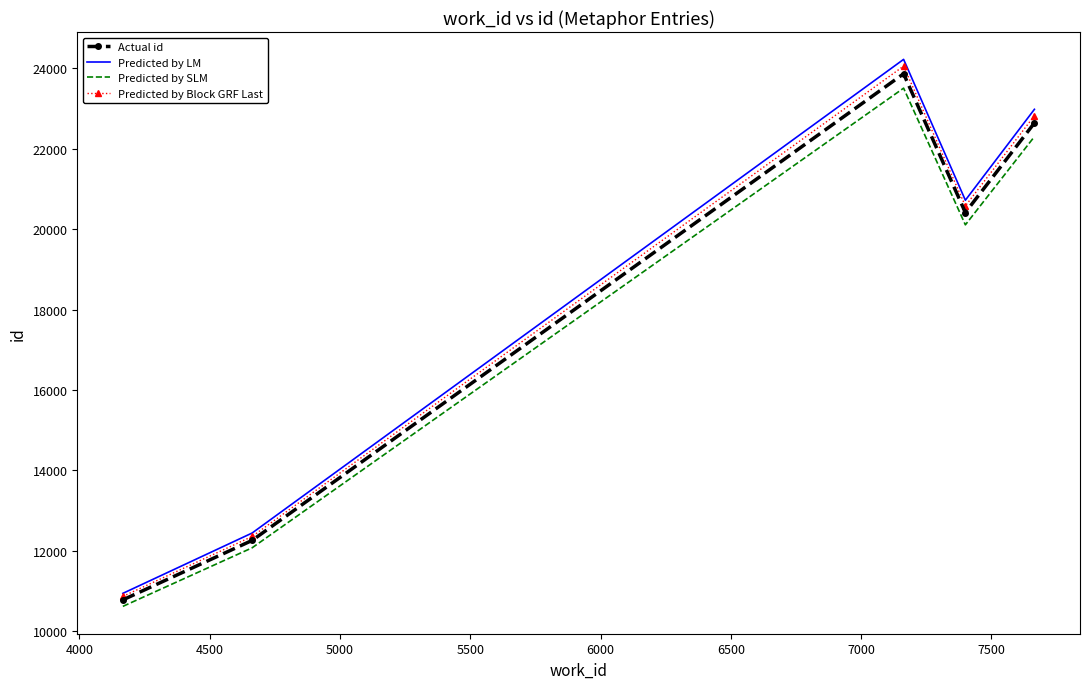

Which series has the largest range (max minus min)?

Predicted by LM